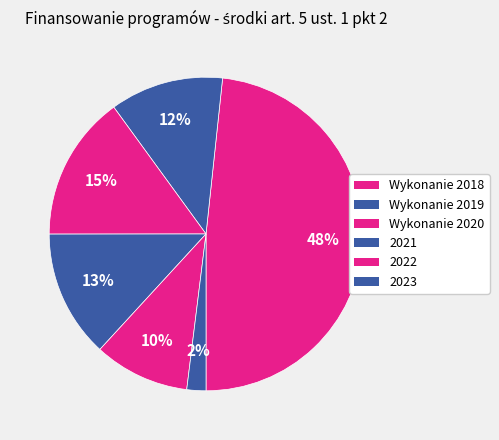

Count the number of slices in the pie.

6